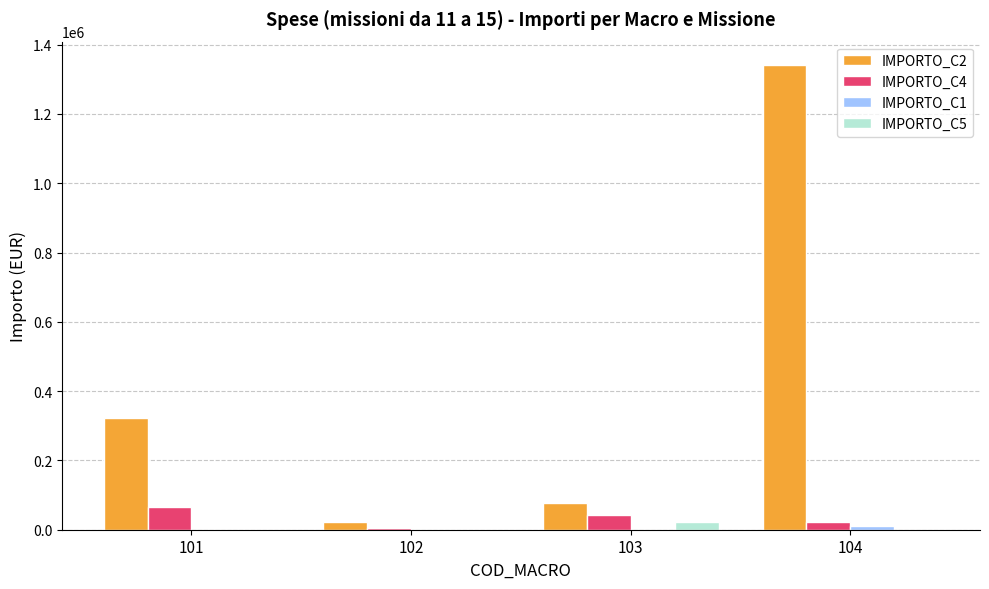

The value of IMPORTO_C5 at 102 is 0.0. True or false?

True